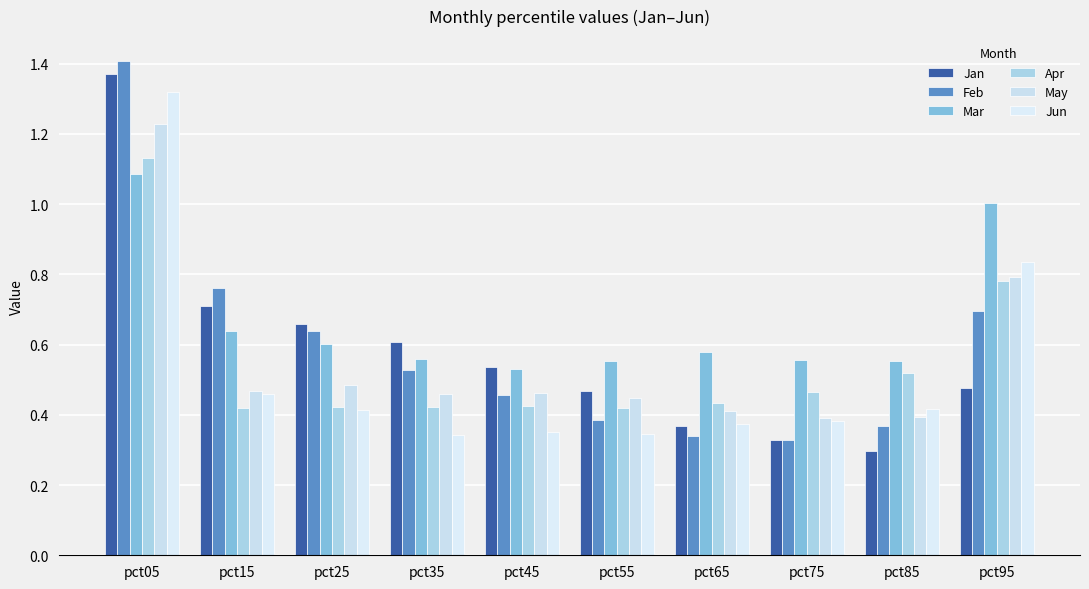

What is the sum of the Mar values at pct25 and pct45?

1.1